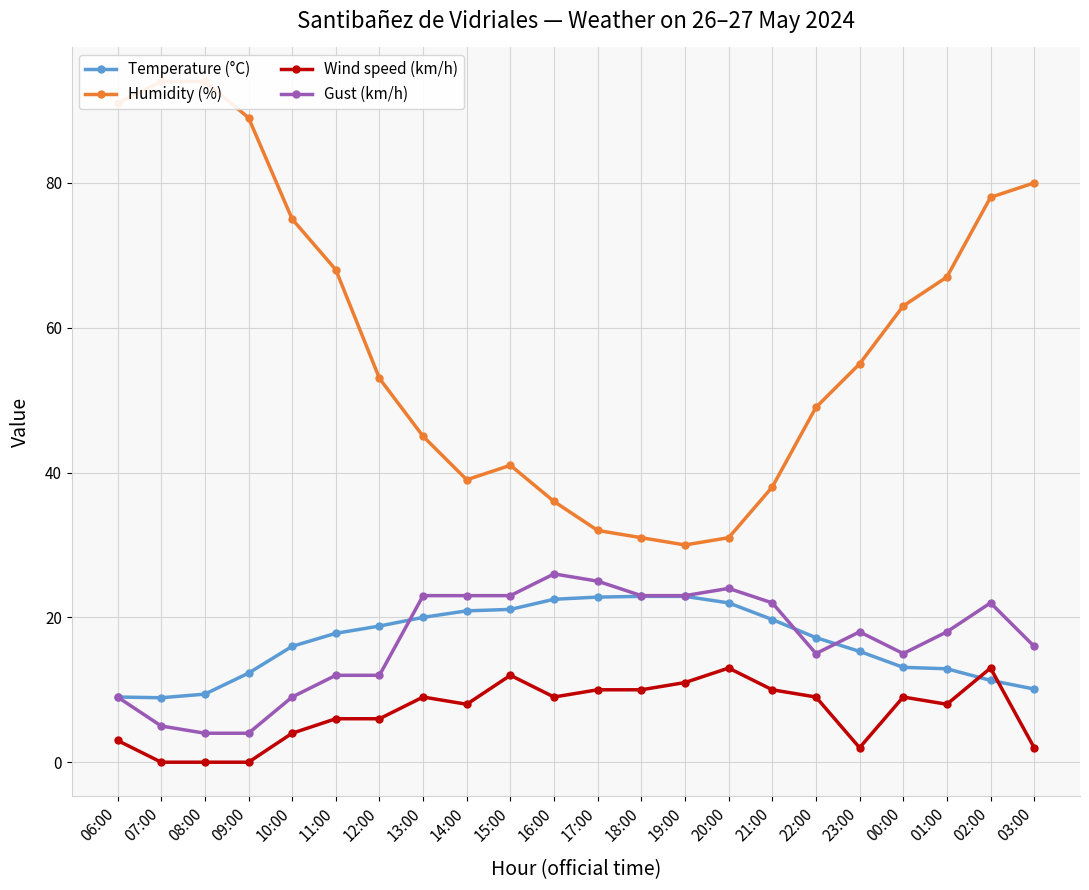

What is the highest value of the Temperature (°C) series?

22.9